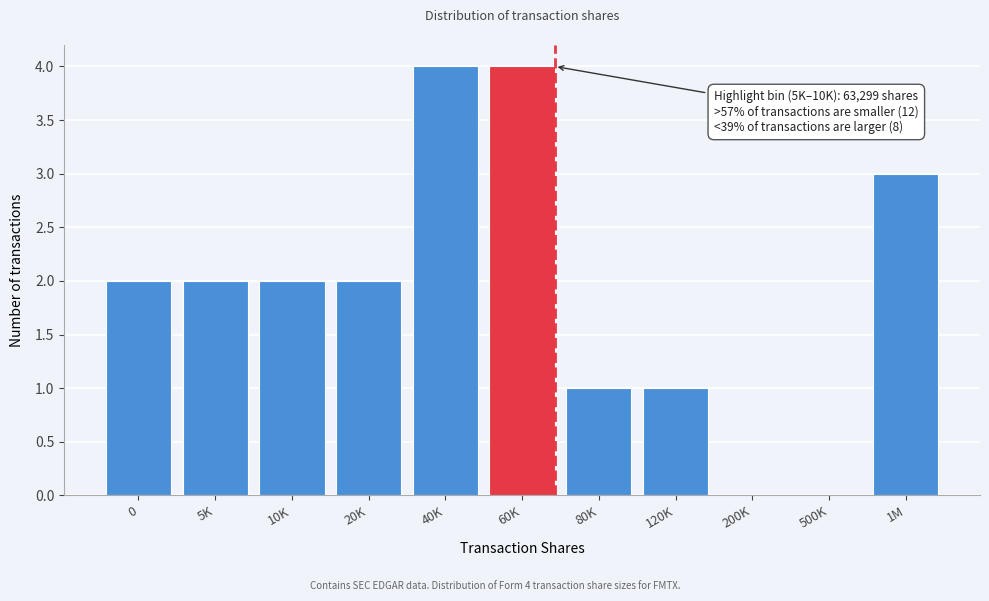

Reading left to right, extract all data points from this chart.

0=2	5K=2	10K=2	20K=2	40K=4	60K=4	80K=1	120K=1	200K=0	500K=0	1M=3